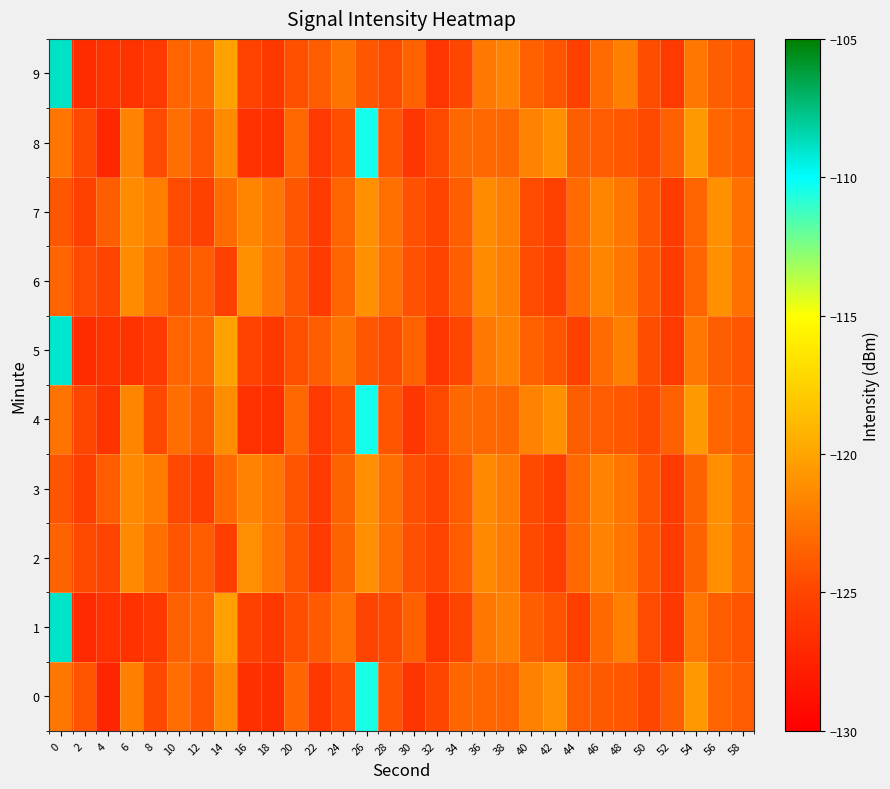

What is the maximum value shown in the chart?

-108.9